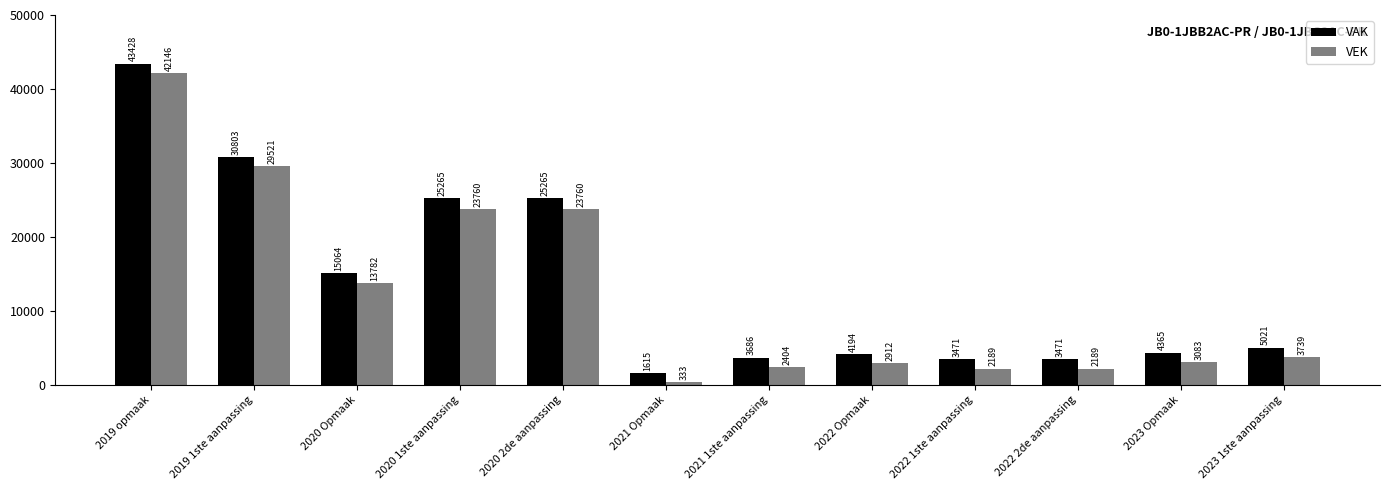

Count the number of data series in this chart.

2